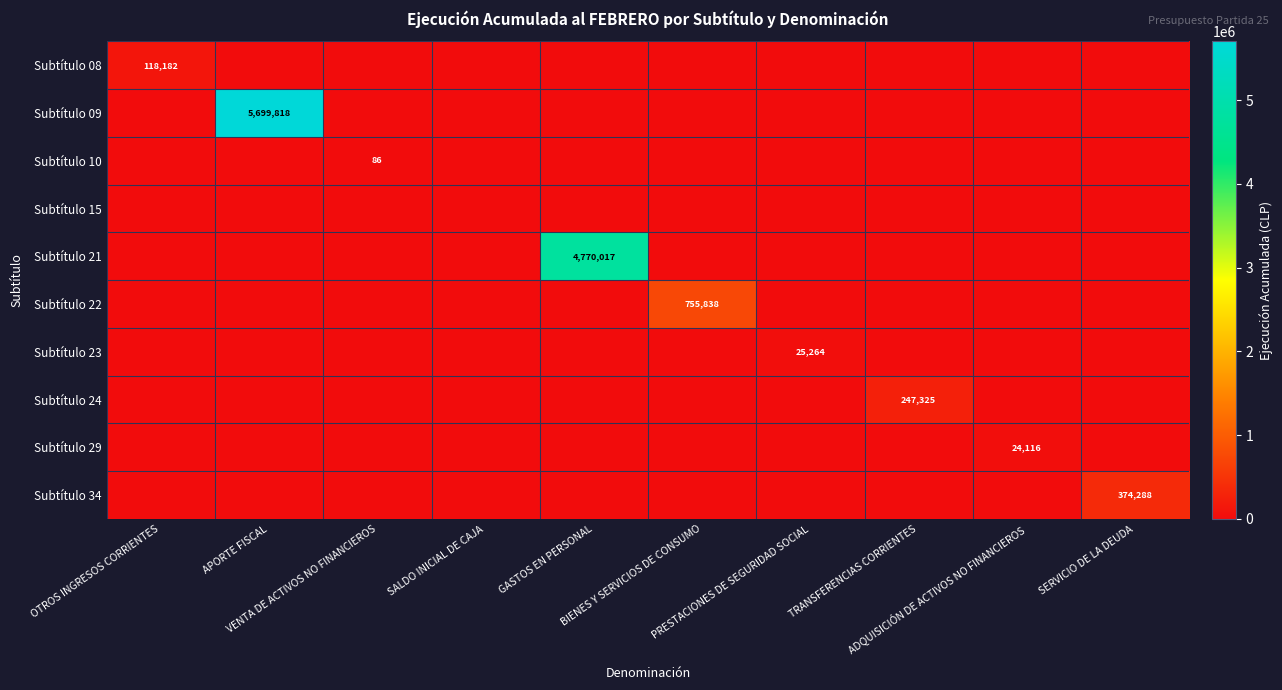

Which has a higher value, ADQUISICIÓN DE ACTIVOS NO FINANCIEROS or GASTOS EN PERSONAL?

ADQUISICIÓN DE ACTIVOS NO FINANCIEROS